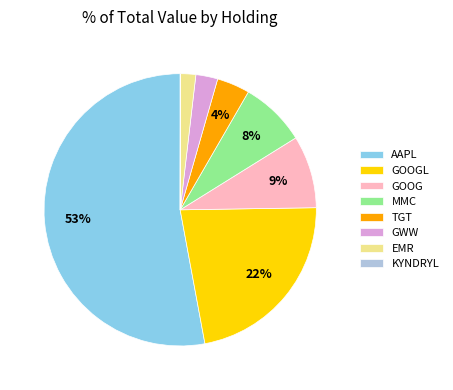

The GOOGL slice represents 13% of the pie. True or false?

False